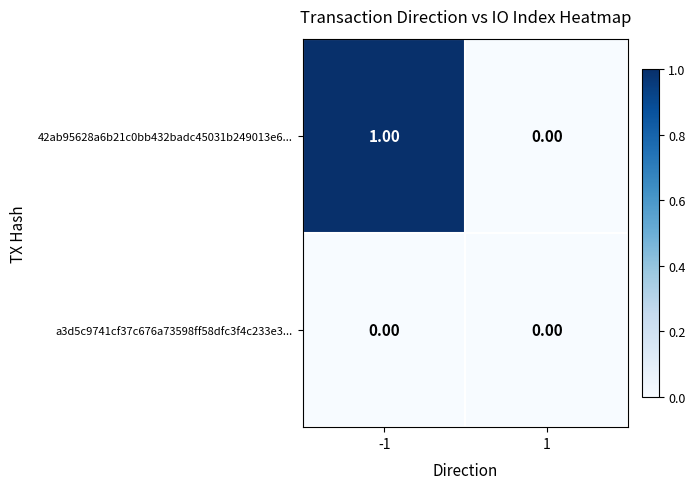

Rank the categories by 42ab95628a6b21c0bb432badc45031b249013e6... value from lowest to highest.

1, -1